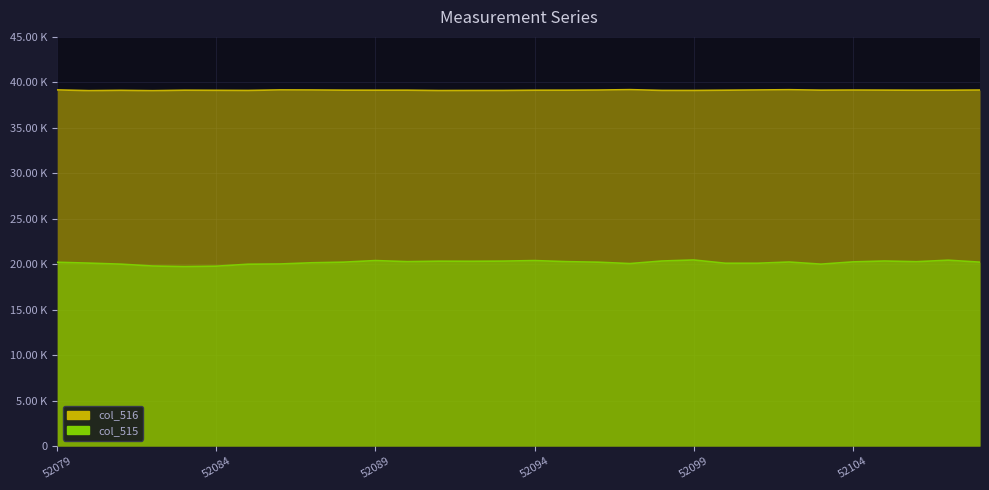

Which series has the largest total across all categories?

col_516